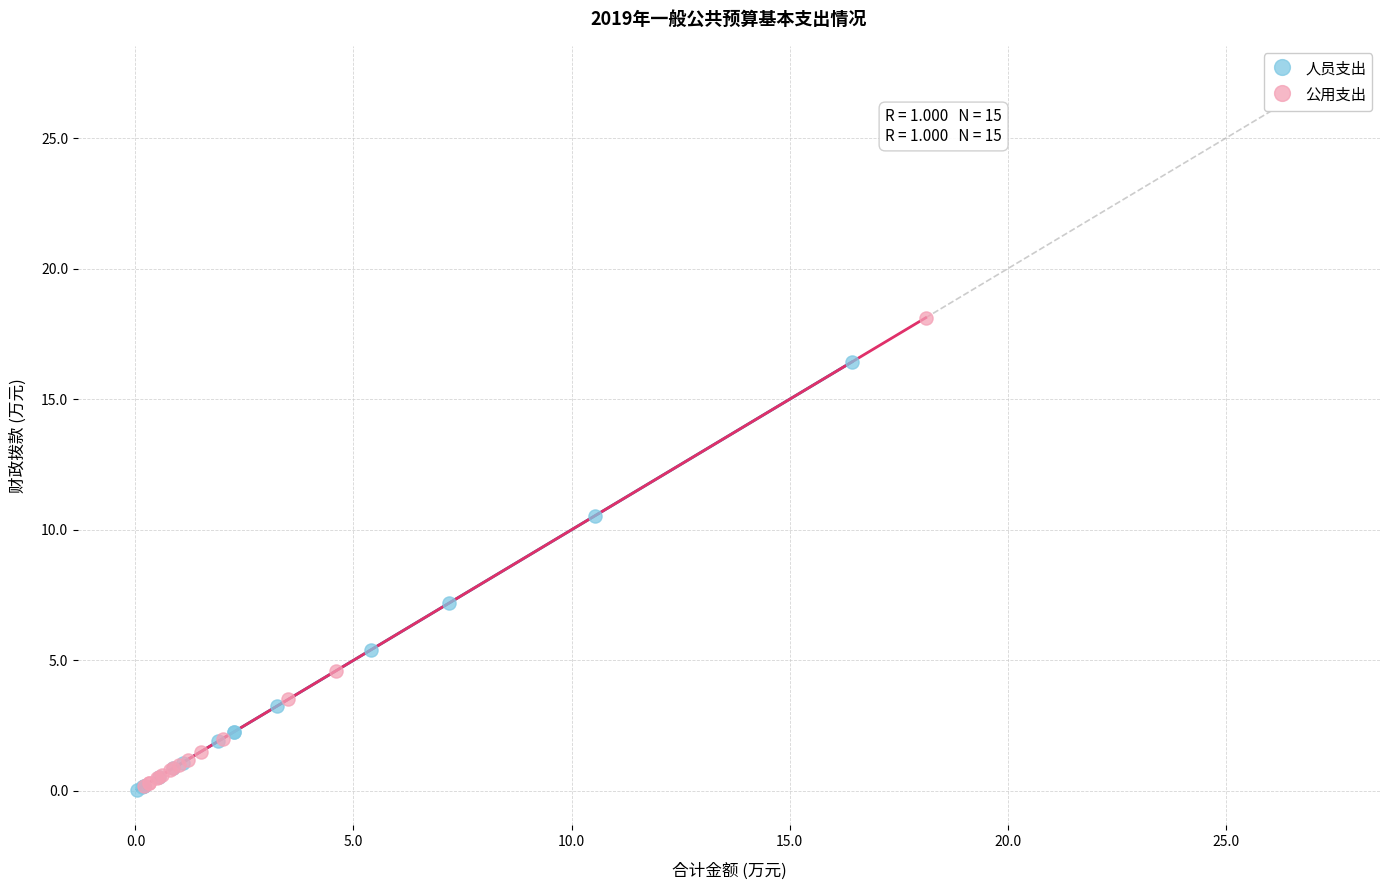

Which series has the widest spread of Y values?

公用支出